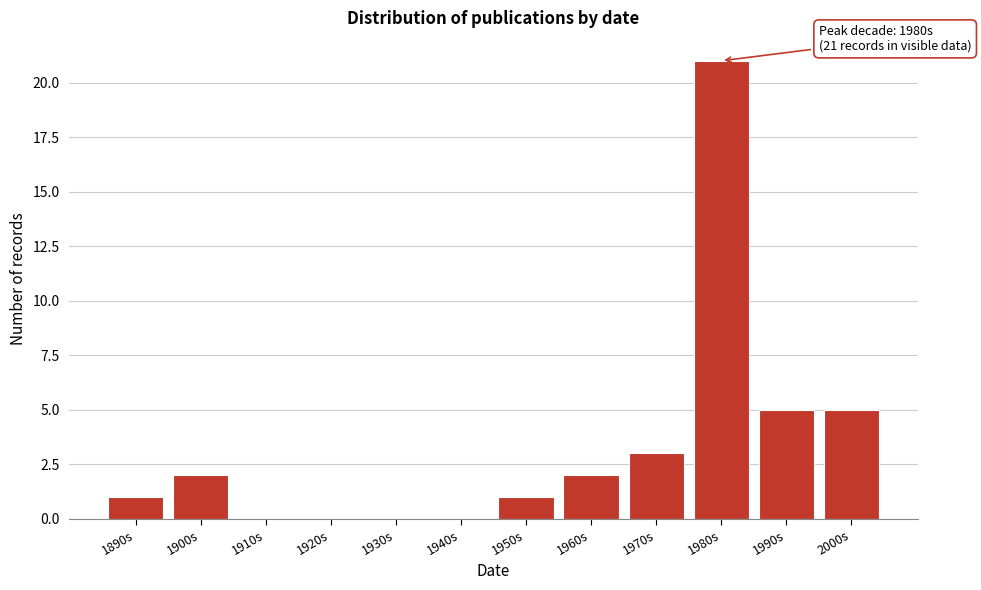

Reading left to right, transcribe all the data shown in this chart.

1890s=1	1900s=2	1910s=0	1920s=0	1930s=0	1940s=0	1950s=1	1960s=2	1970s=3	1980s=21	1990s=5	2000s=5